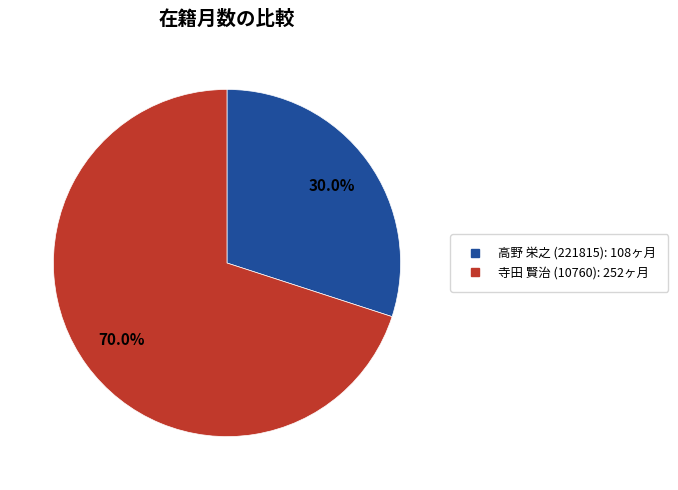

How many segments does this pie chart have?

2